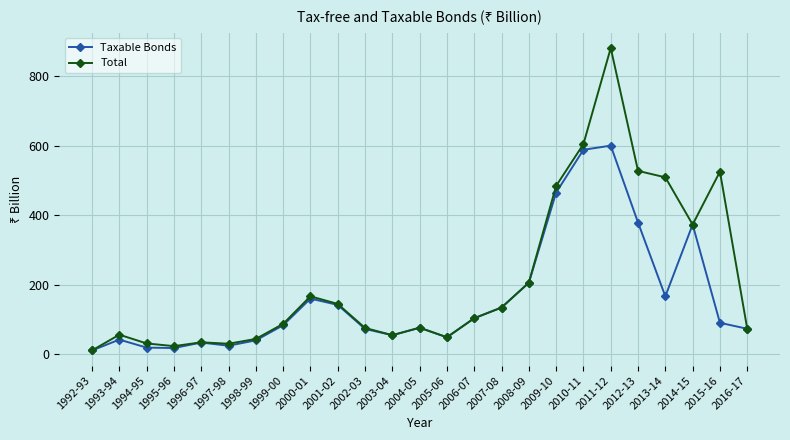

At which category is the sum across all series the highest?

2011-12